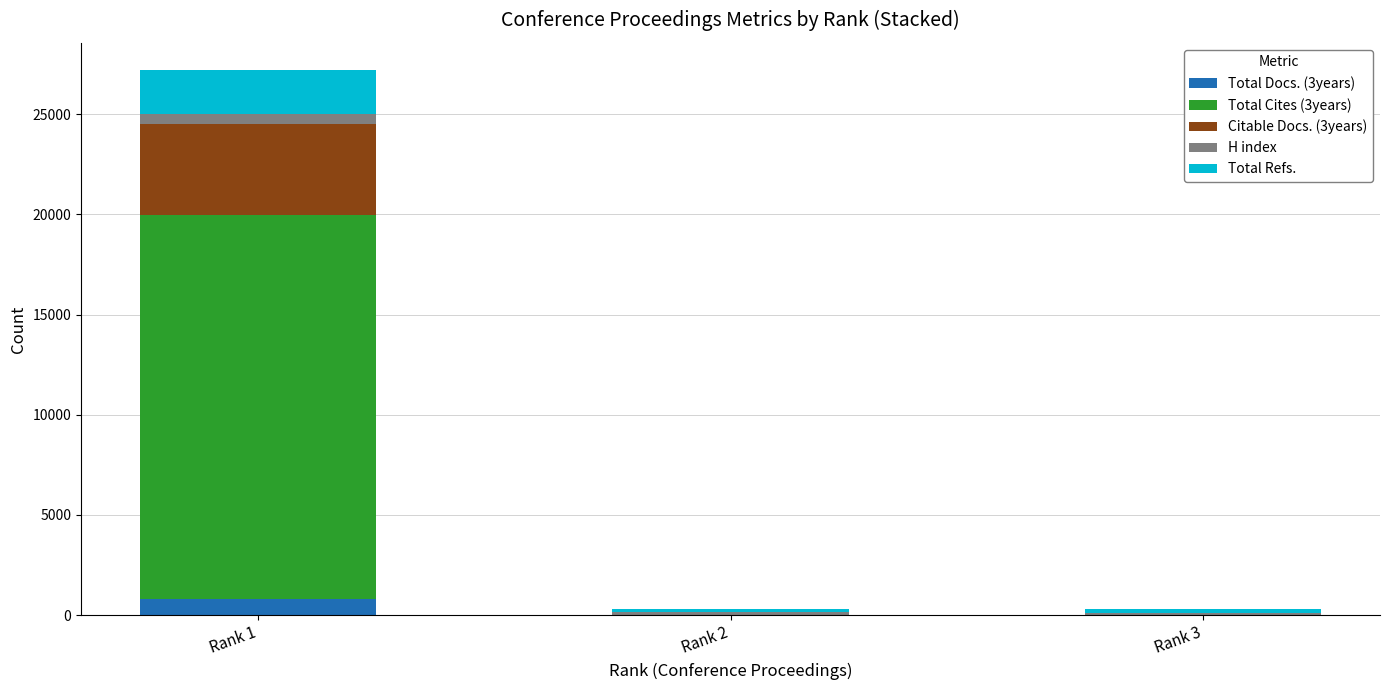

At which category is the sum across all series the highest?

Rank 1